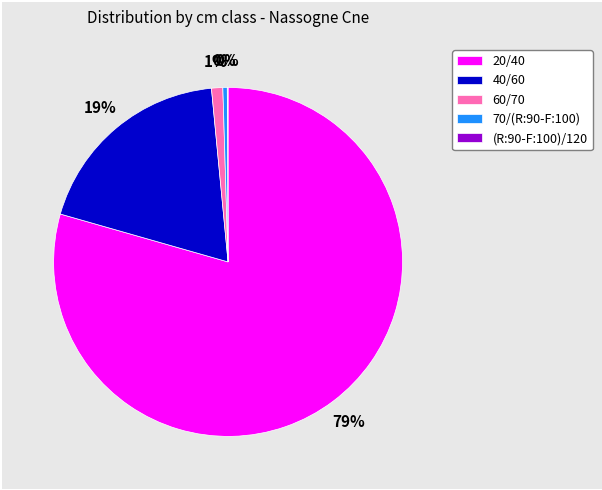

What is the ratio of the value at 20/40 to the value at 40/60?

4.2